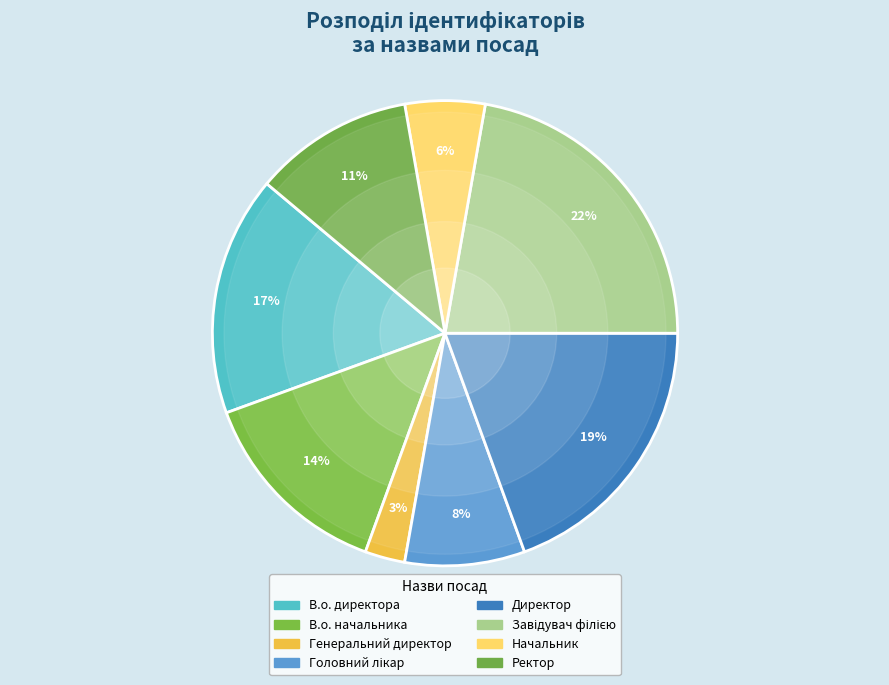

The Завідувач філією slice represents 35% of the pie. True or false?

False